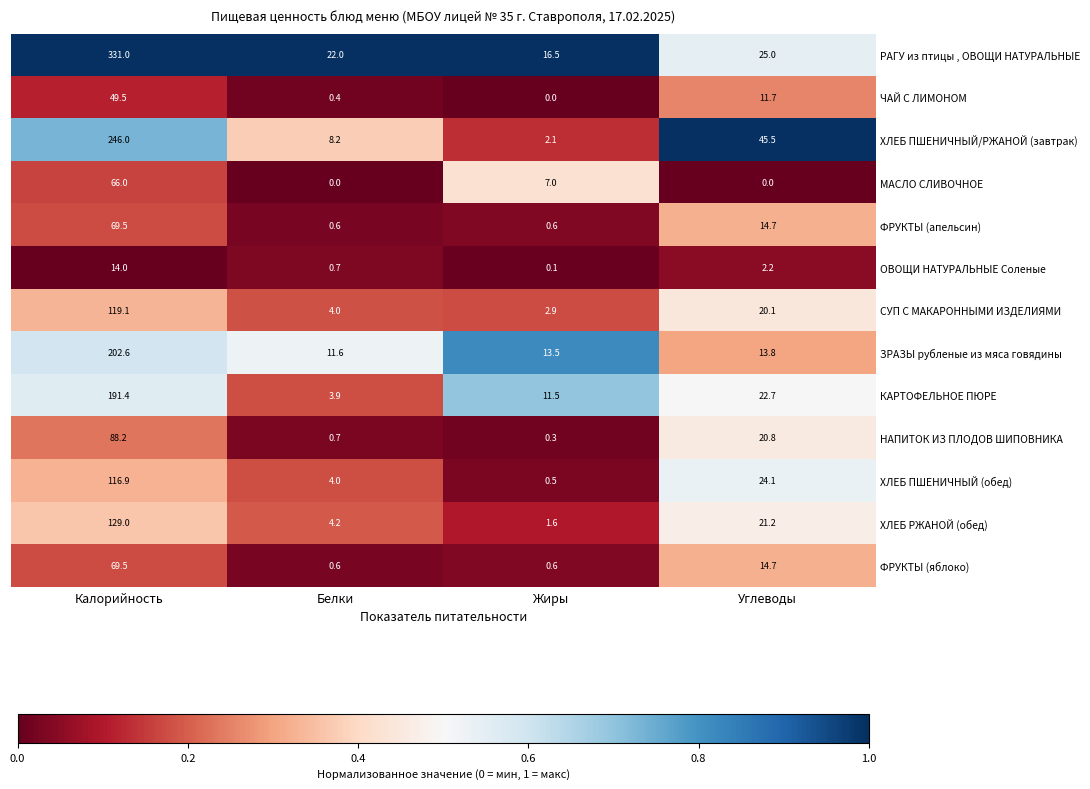

What is the sum of the ХЛЕБ ПШЕНИЧНЫЙ/РЖАНОЙ (завтрак) values at Белки and Калорийность?

254.2